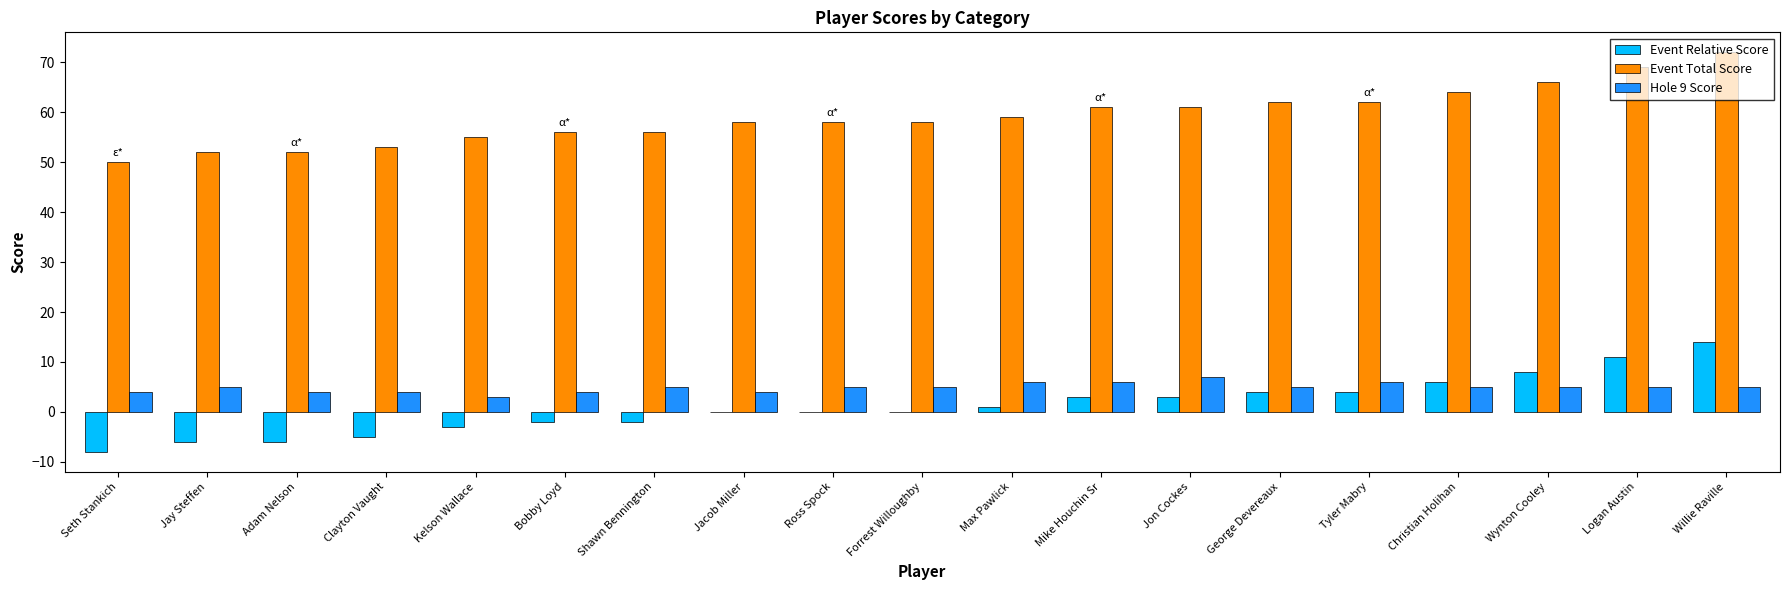

What is the sum of all Event Relative Score values?

22